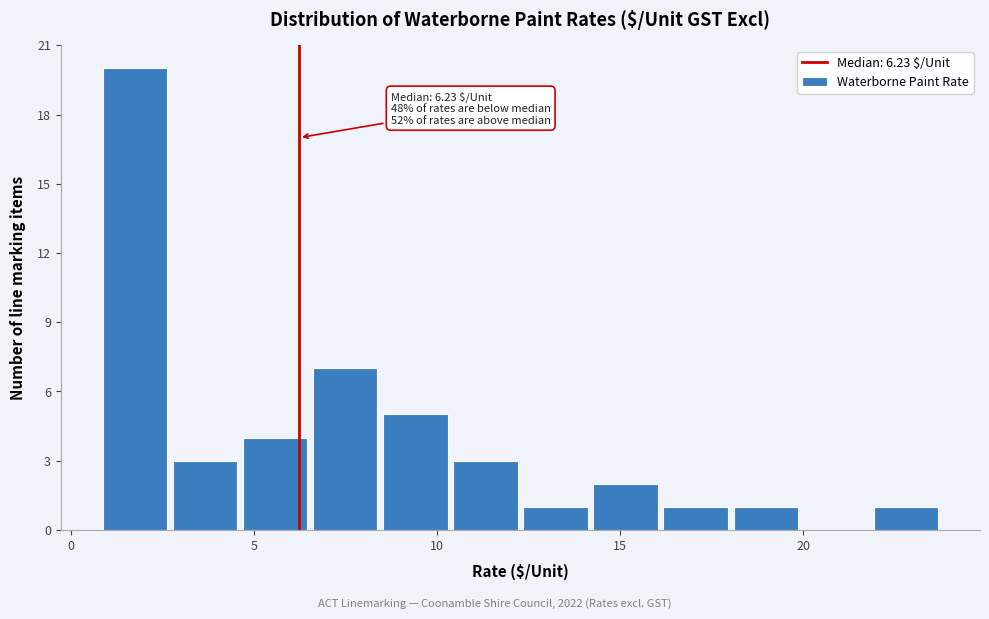

Around what value on the x-axis is the tallest bar? Give the approximate position of its centre, as read against the axis.

1.5